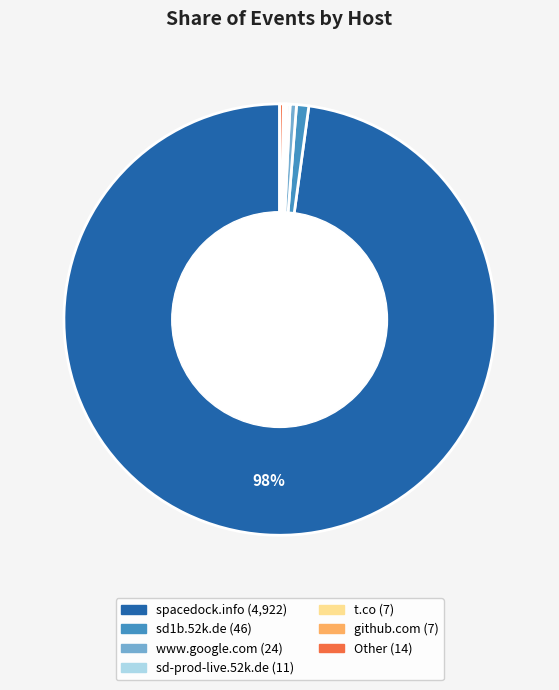

Does any single category account for the majority?

Yes